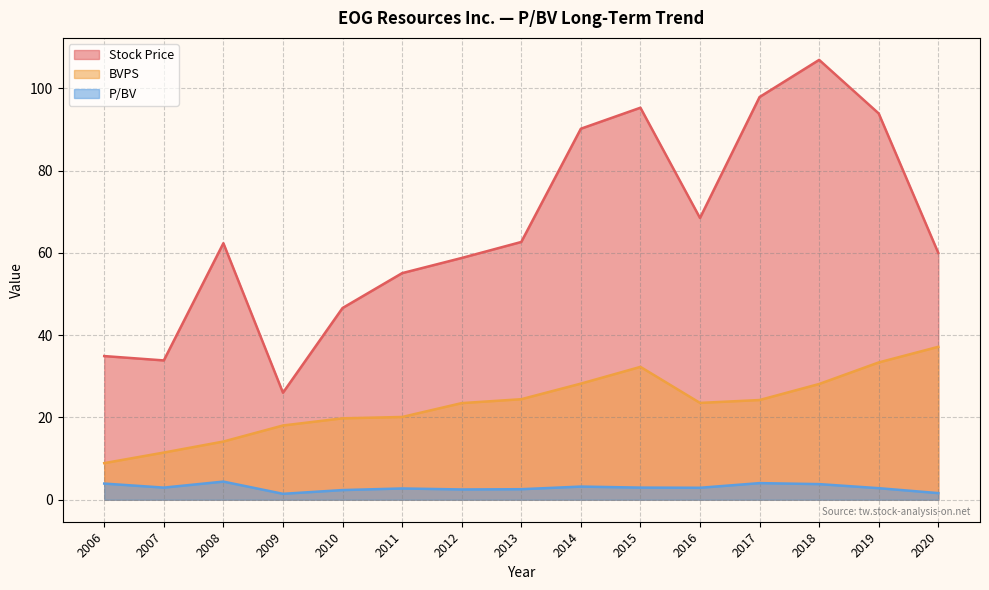

At how many categories does at least one series exceed 14?

15